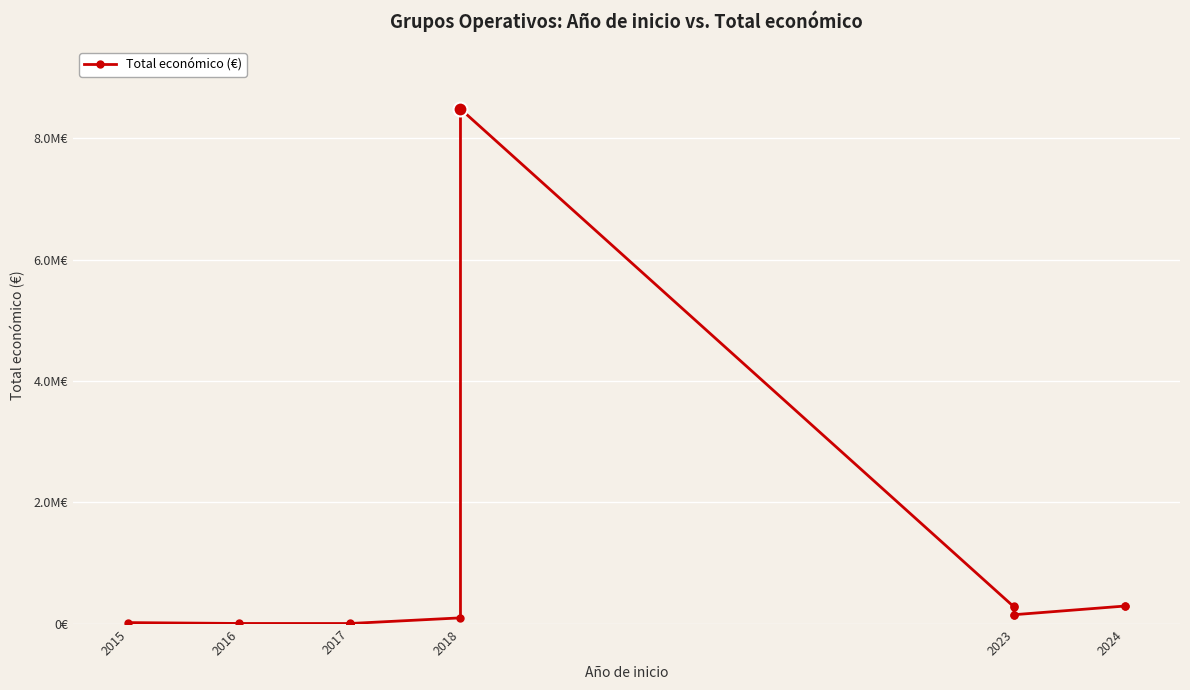

What is the change in value from 2015 to 2024?

+272496